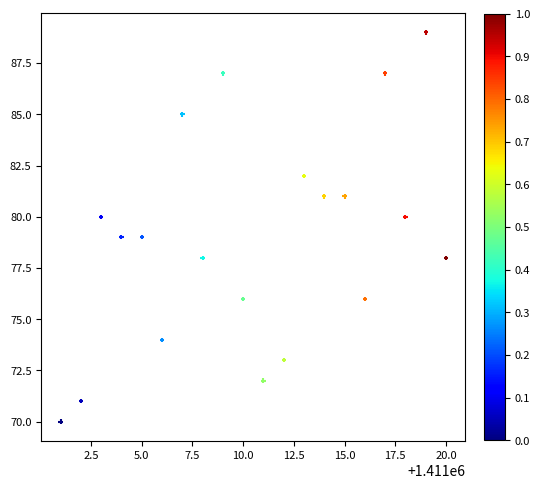

What is the range of X values (max minus min)?

19